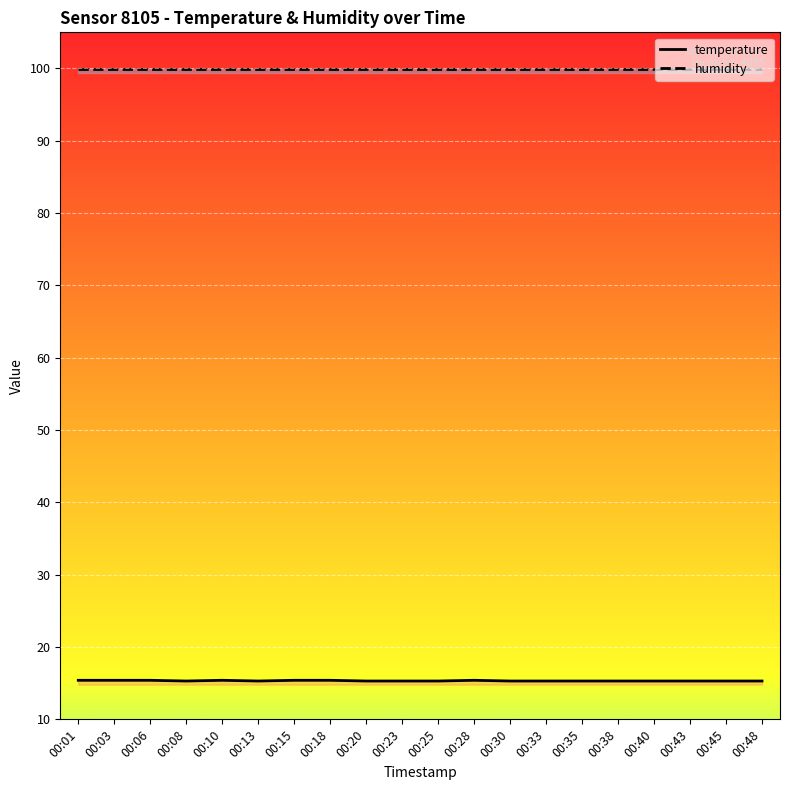

What is the highest value of the temperature series?

15.4